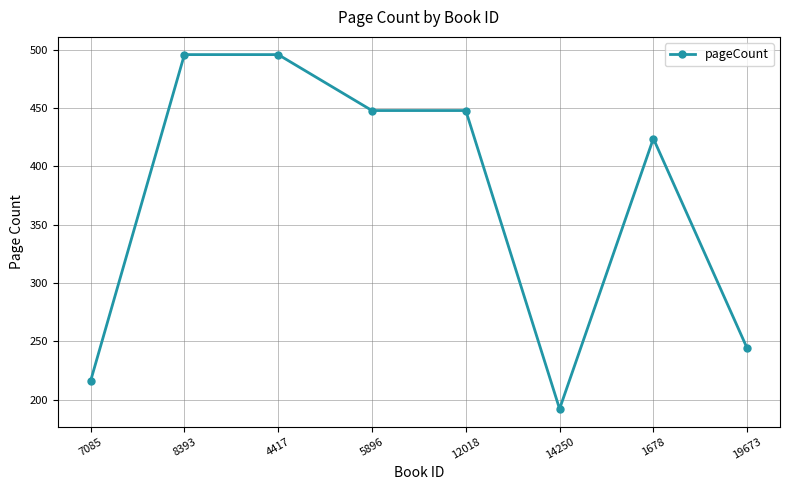

What is the difference between the second highest and minimum values?

304